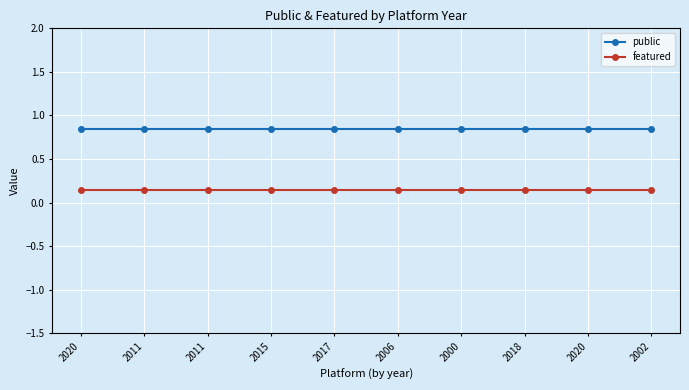

What are all the series names shown in the legend?

public, featured